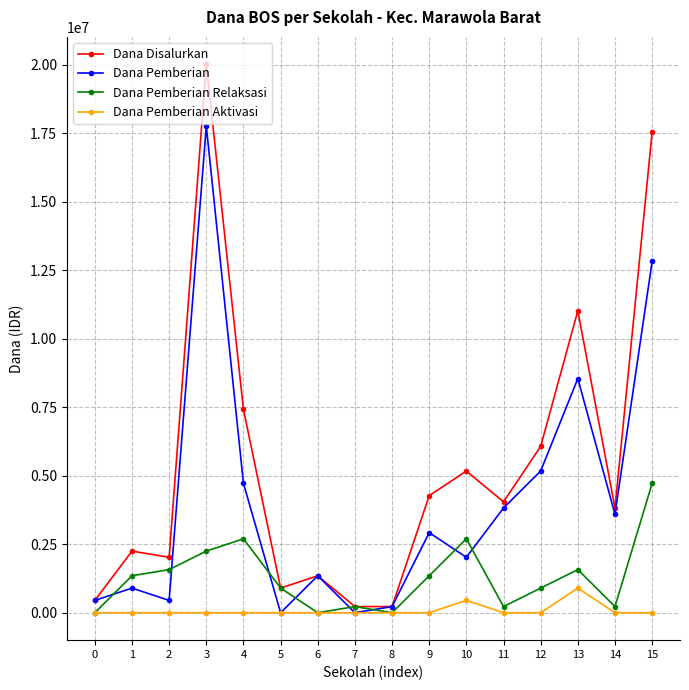

Which series has the widest spread of values?

Dana Disalurkan